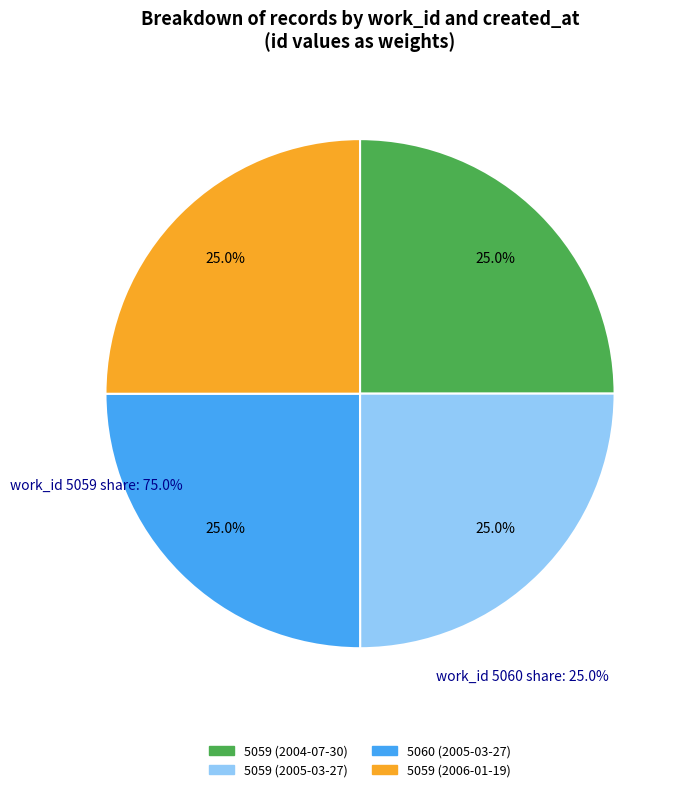

Approximately how many times larger is the value at 5059 (2006-01-19) compared to 5060 (2005-03-27)?

1.0